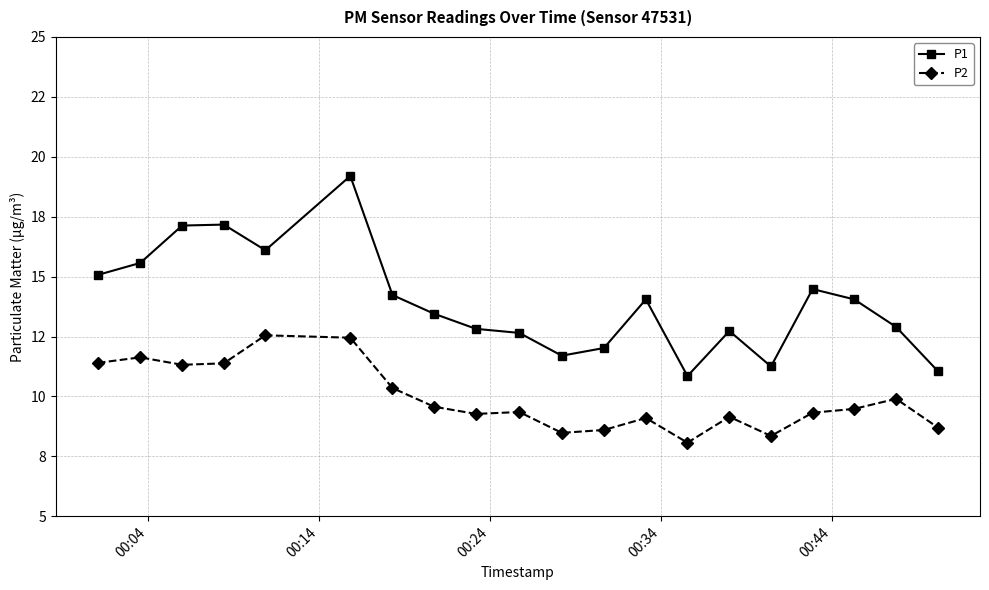

True or false: P1 and P2 intersect in this chart.

False